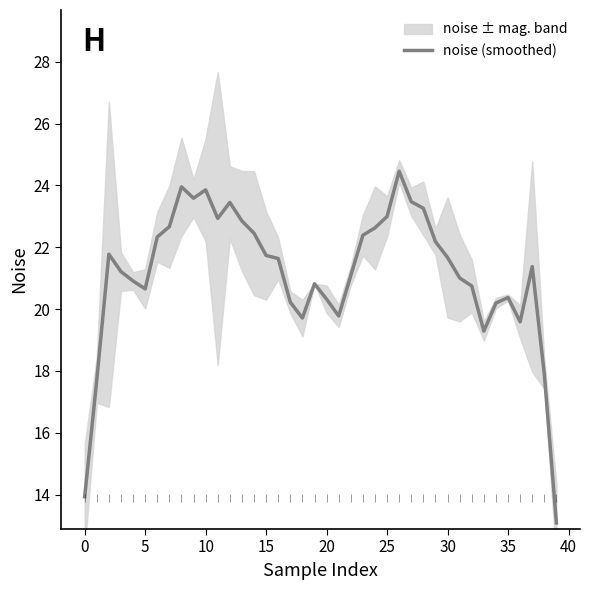

How many interior local valleys (lower than both neighbors) does the data have?

7